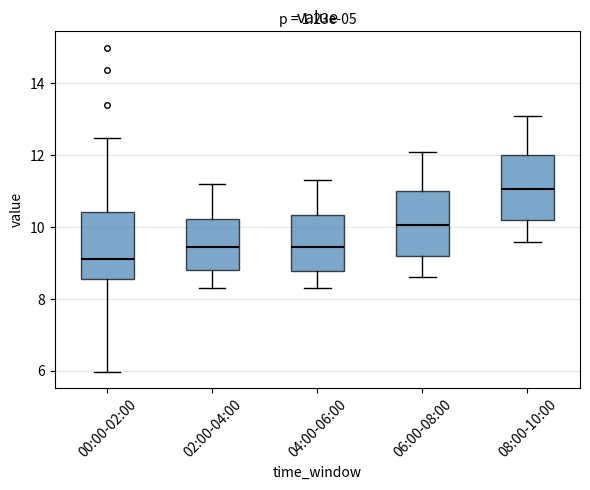

Reading left to right, read every box against the y-axis: the position of its median line, the range the box covers, and the ends of its whiskers. The values are not printed on the chart, so give them approximately, as read against the axis.

00:00-02:00: median 9.2, box 8.6 to 10.4, whiskers 6.0 to 12.4
02:00-04:00: median 9.4, box 8.8 to 10.2, whiskers 8.4 to 11.2
04:00-06:00: median 9.4, box 8.8 to 10.4, whiskers 8.4 to 11.4
06:00-08:00: median 10.0, box 9.2 to 11.0, whiskers 8.6 to 12.2
08:00-10:00: median 11.0, box 10.2 to 12.0, whiskers 9.6 to 13.2